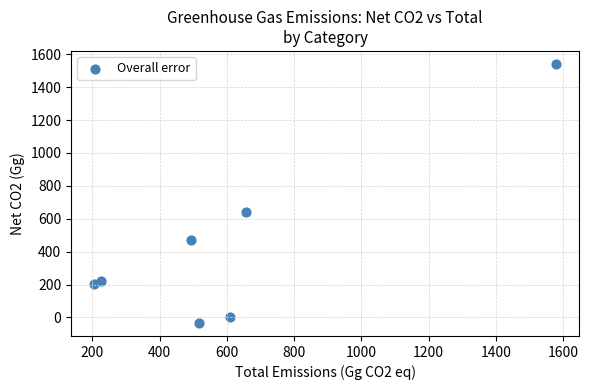

What Y value in the scatter plot is closest to 753?

643.4